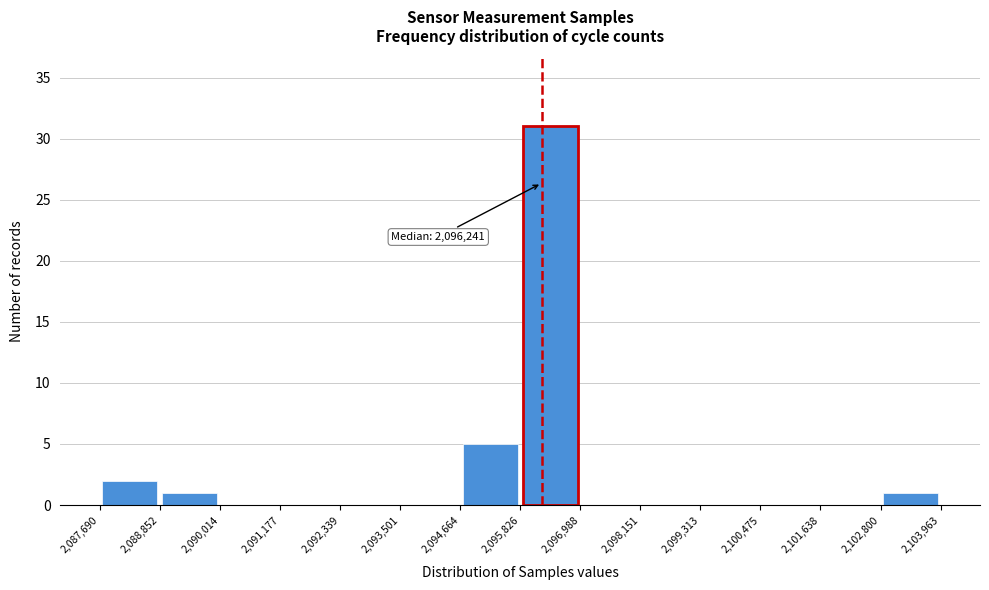

Over which range of the x-axis is the bar tallest?

2,095,826 to 2,096,988